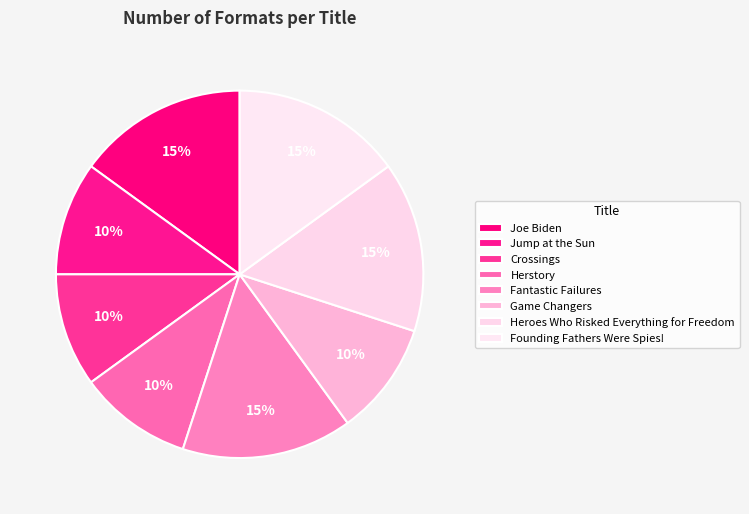

How many slices are in this pie chart?

8